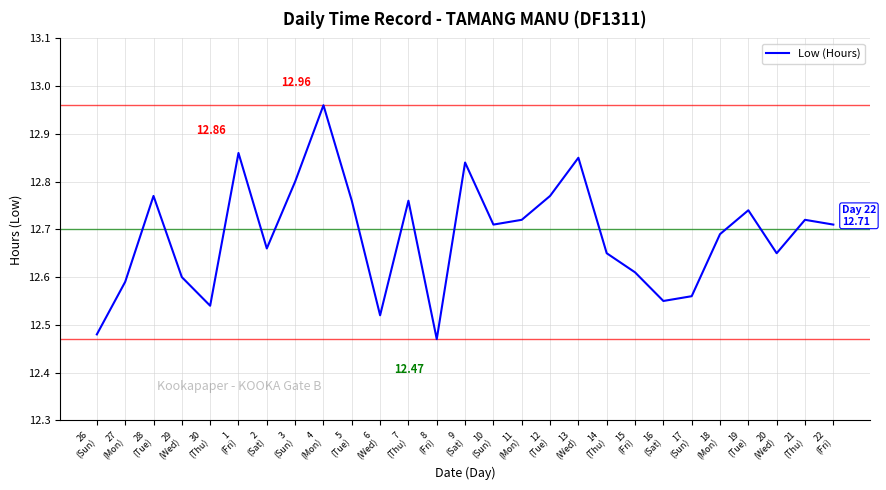

What value does the data have at 26
(Sun)?

12.5